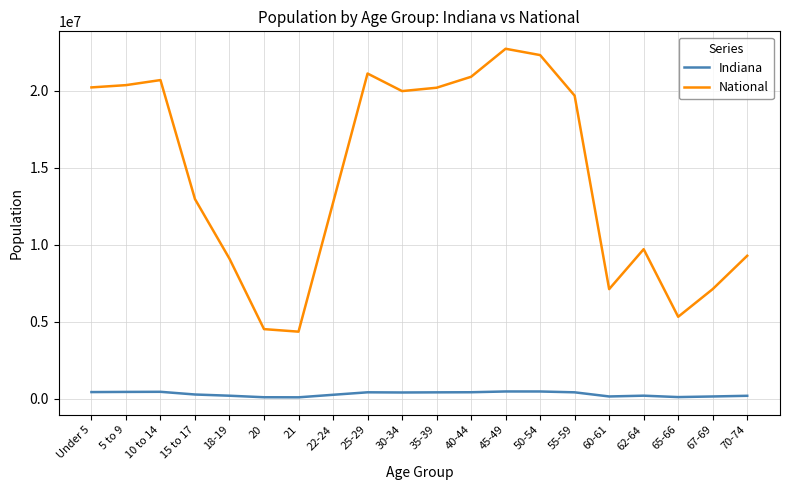

Which series has the largest total across all categories?

National